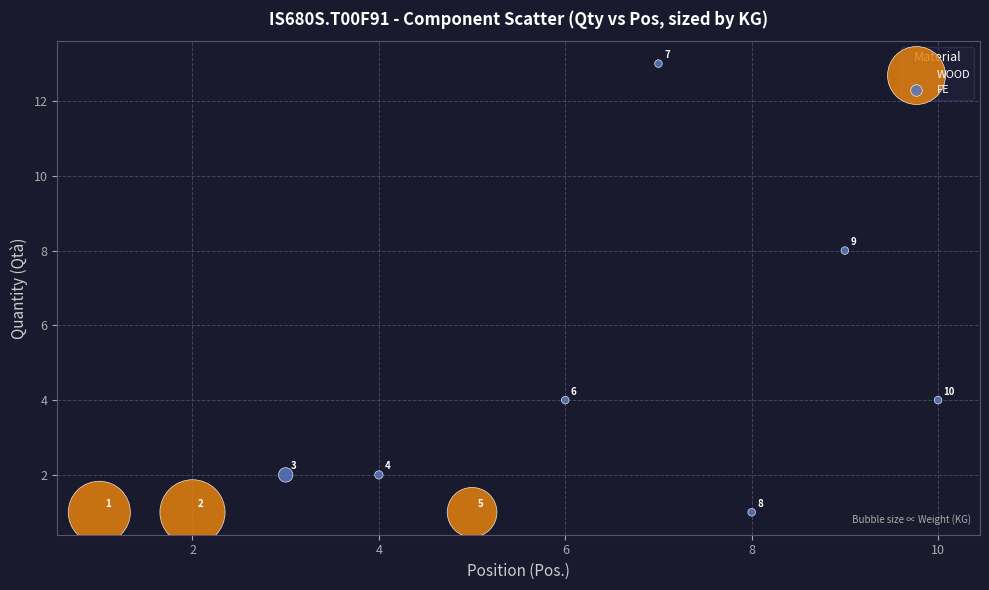

Which series contains the highest Y value?

FE